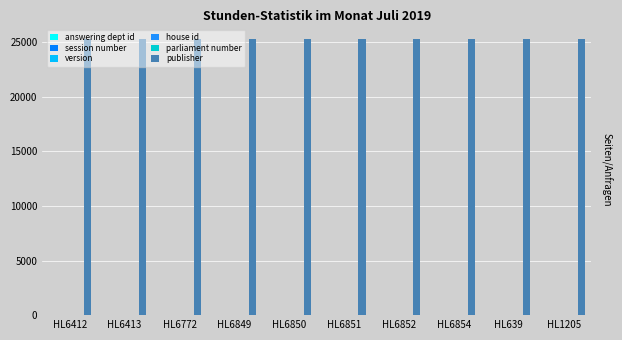

At how many categories does at least one series exceed 15102?

10